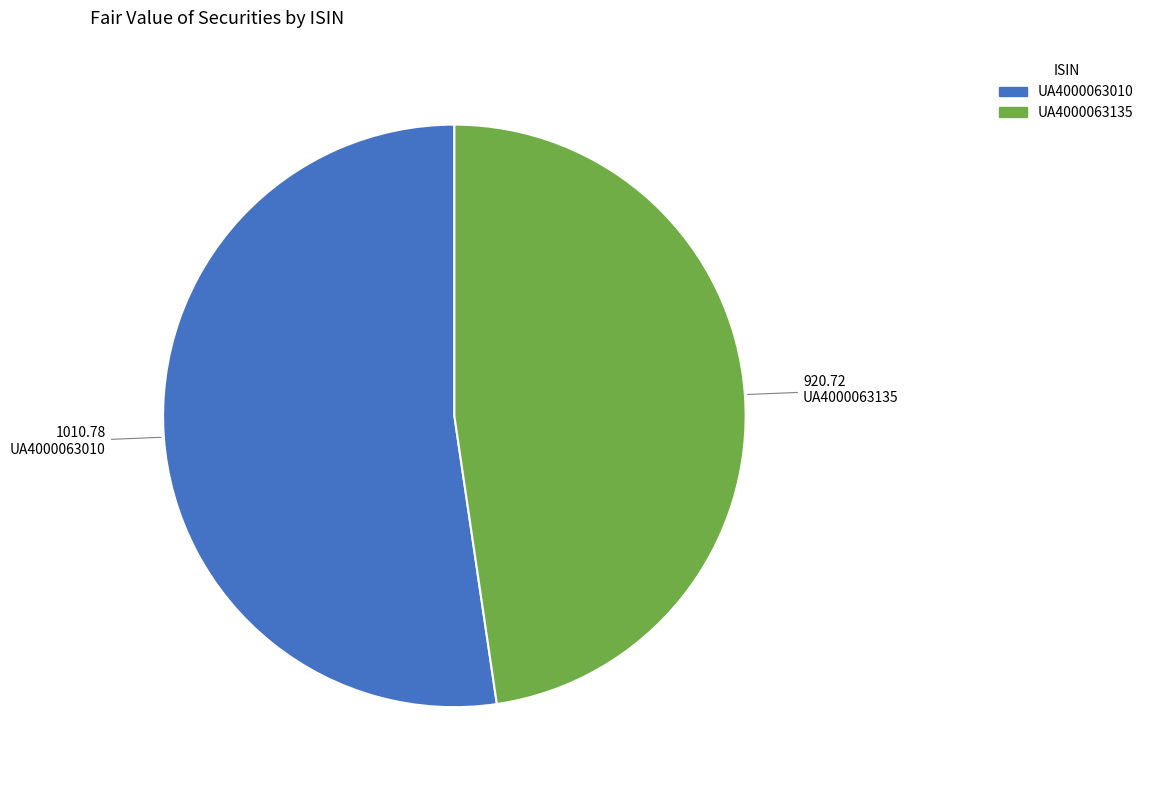

Is there a majority slice in this chart?

Yes